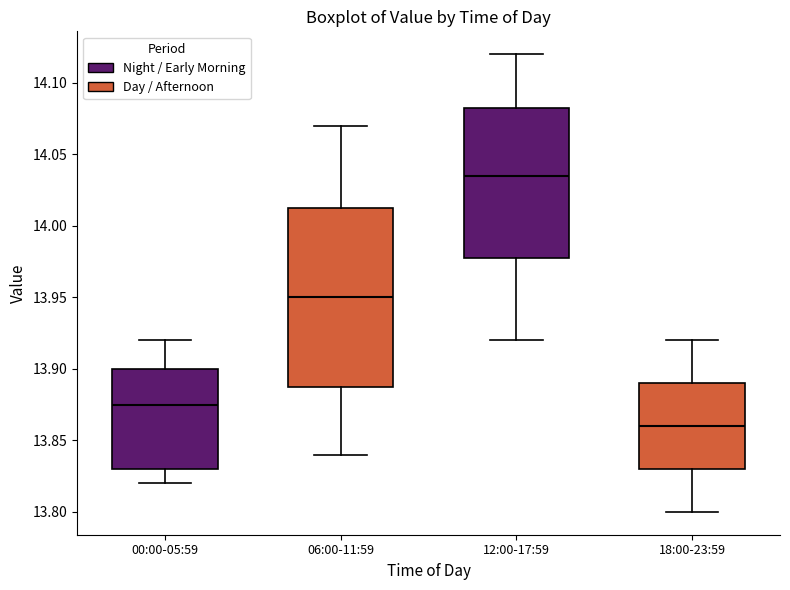

Reading left to right, read every box against the y-axis: the position of its median line, the range the box covers, and the ends of its whiskers. The values are not printed on the chart, so give them approximately, as read against the axis.

00:00-05:59: median 13.875, box 13.830 to 13.900, whiskers 13.820 to 13.920
06:00-11:59: median 13.950, box 13.890 to 14.015, whiskers 13.840 to 14.070
12:00-17:59: median 14.035, box 13.980 to 14.085, whiskers 13.920 to 14.120
18:00-23:59: median 13.860, box 13.830 to 13.890, whiskers 13.800 to 13.920